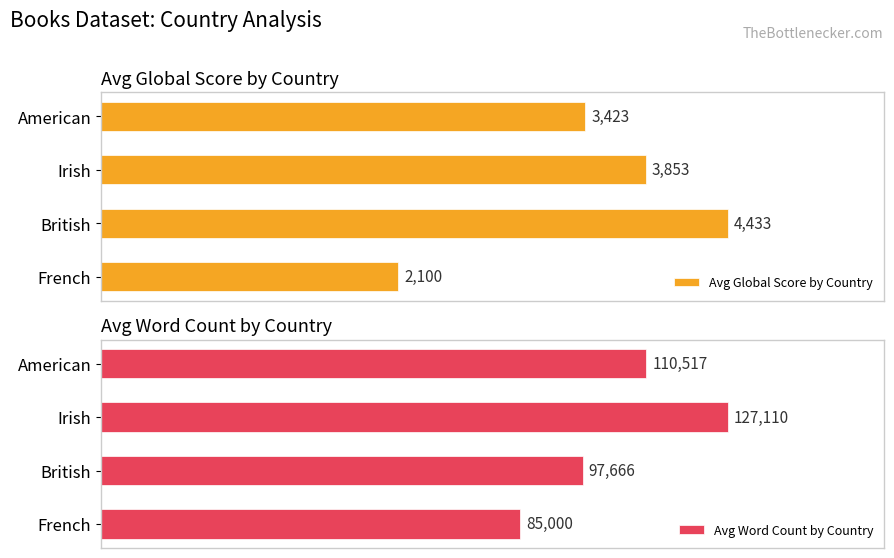

Which category has the highest value in the Avg Word Count by Country series?

Irish